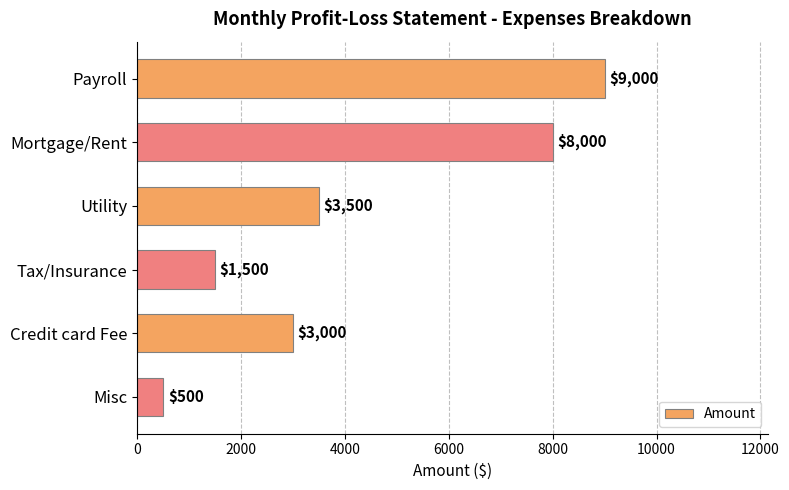

List the labels in order of value, smallest first.

Misc, Tax/Insurance, Credit card Fee, Utility, Mortgage/Rent, Payroll